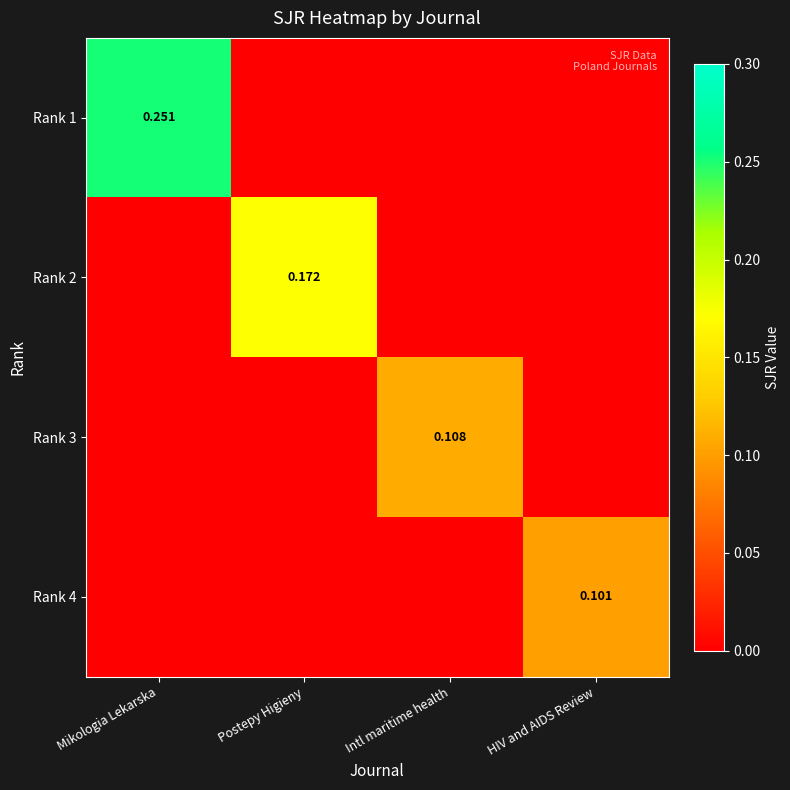

The value of Rank 3 at Postepy Higieny is 0.0. True or false?

True